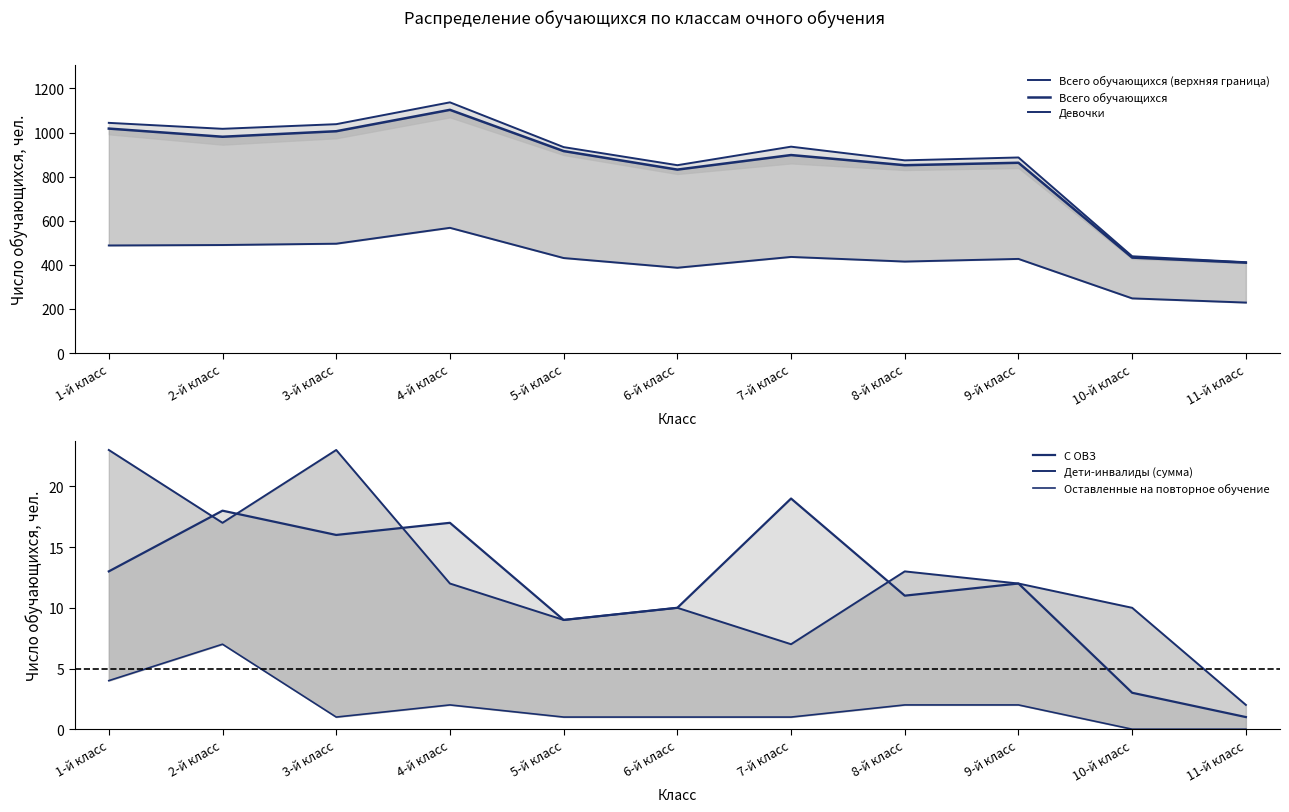

What is the value of the Оставленные на повторное обучение point at the 4th from the left?

2